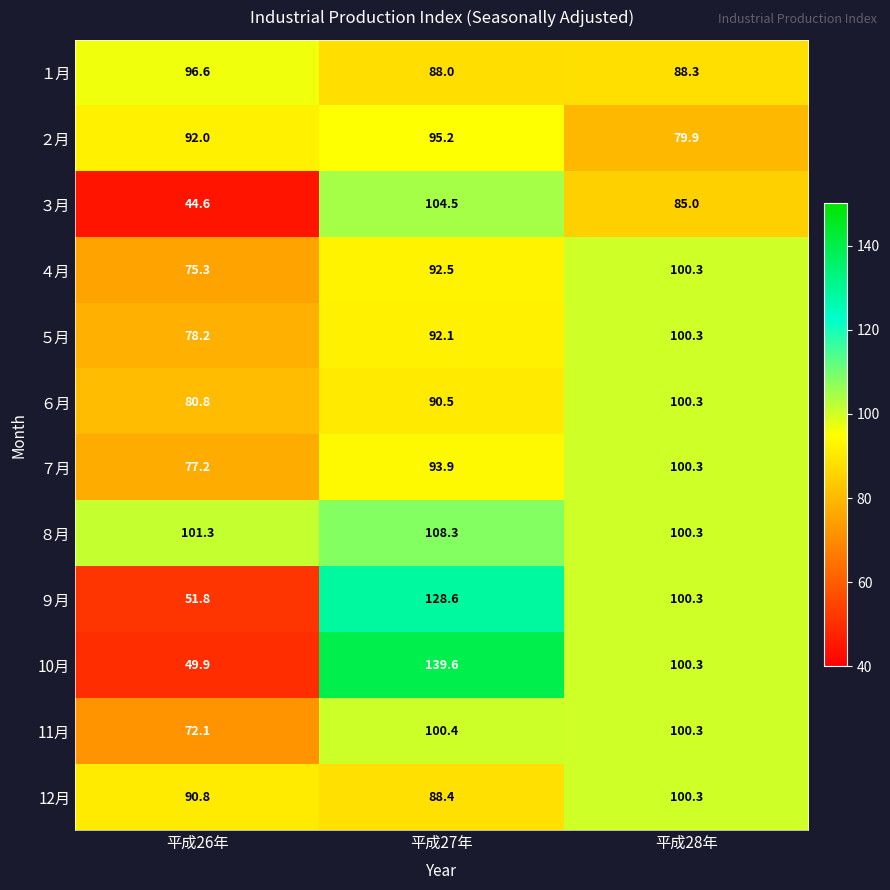

How many data points does each series have?

3